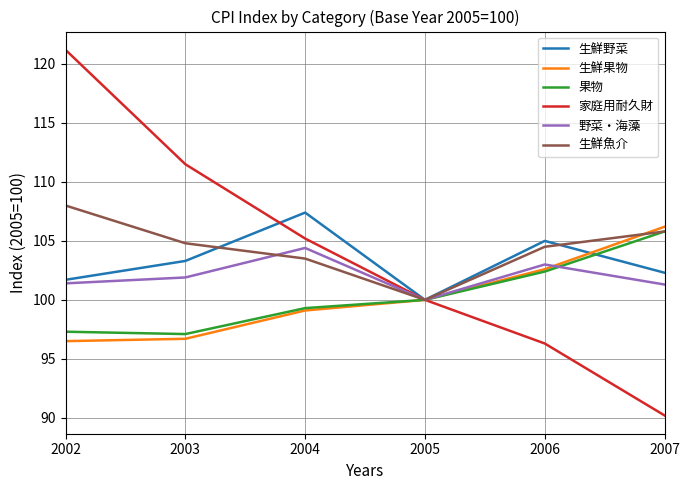

In 生鮮魚介, how many points are lower than both neighbors (excluding endpoints)?

1